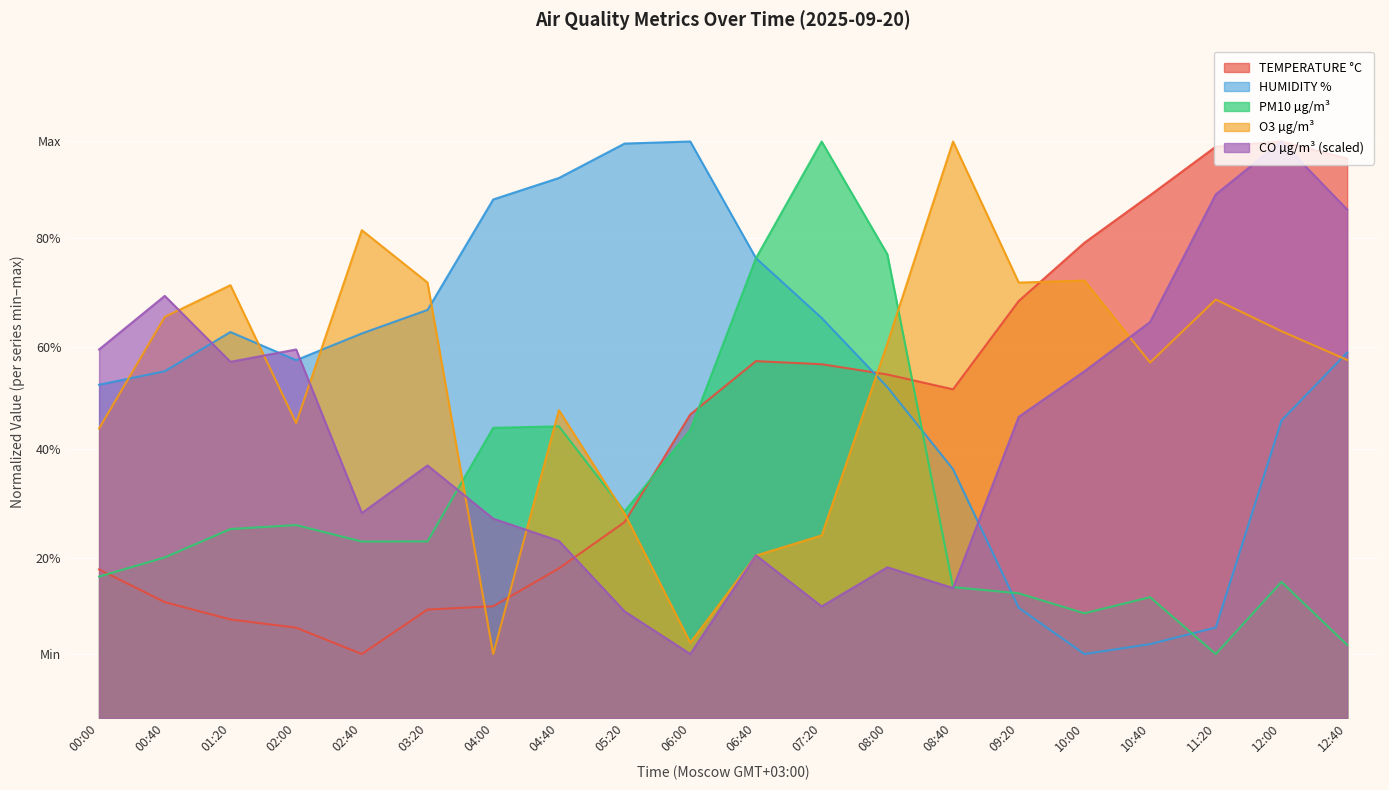

How many interior local valleys does the CO µg/m³ (scaled) series have?

5